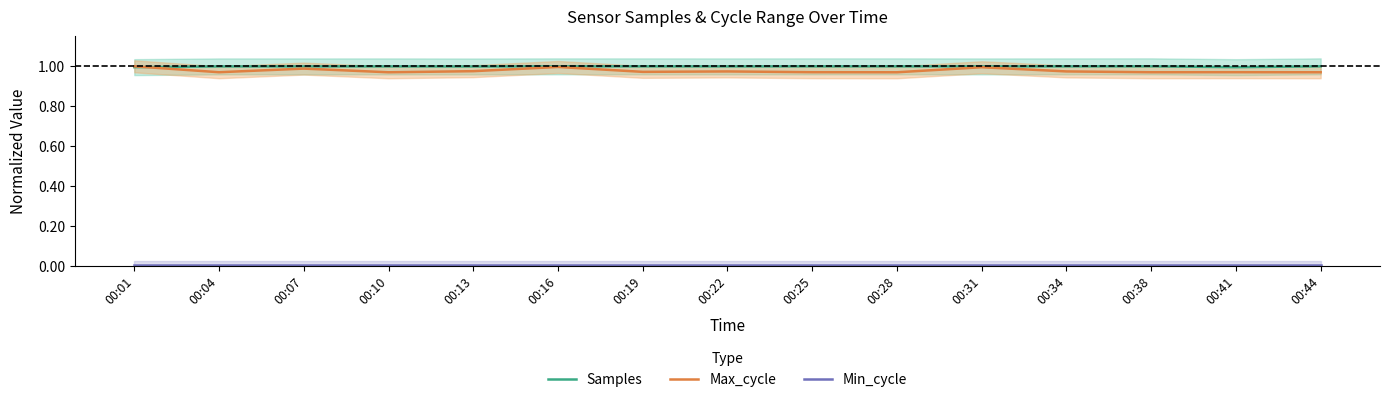

True or false: Min_cycle and Samples cross at least once.

False